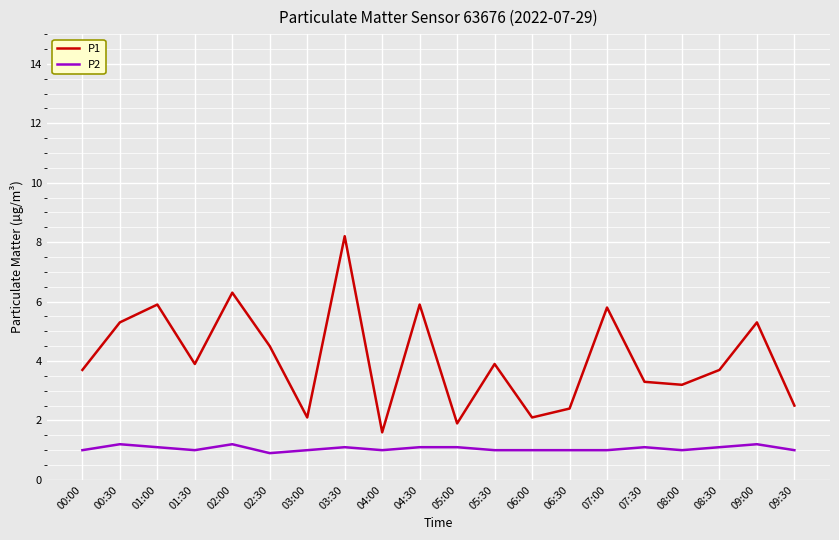

Which series has the widest spread of values?

P1